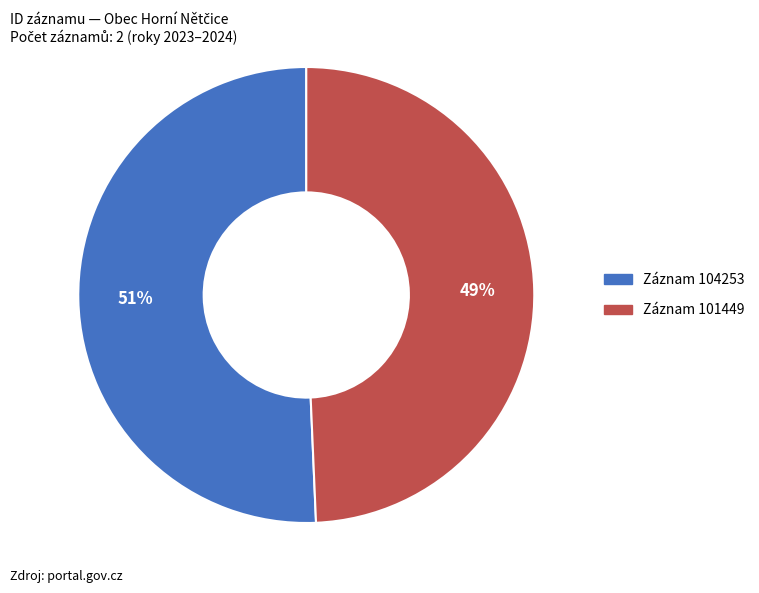

To the nearest percent, what is the average slice percentage?

50%